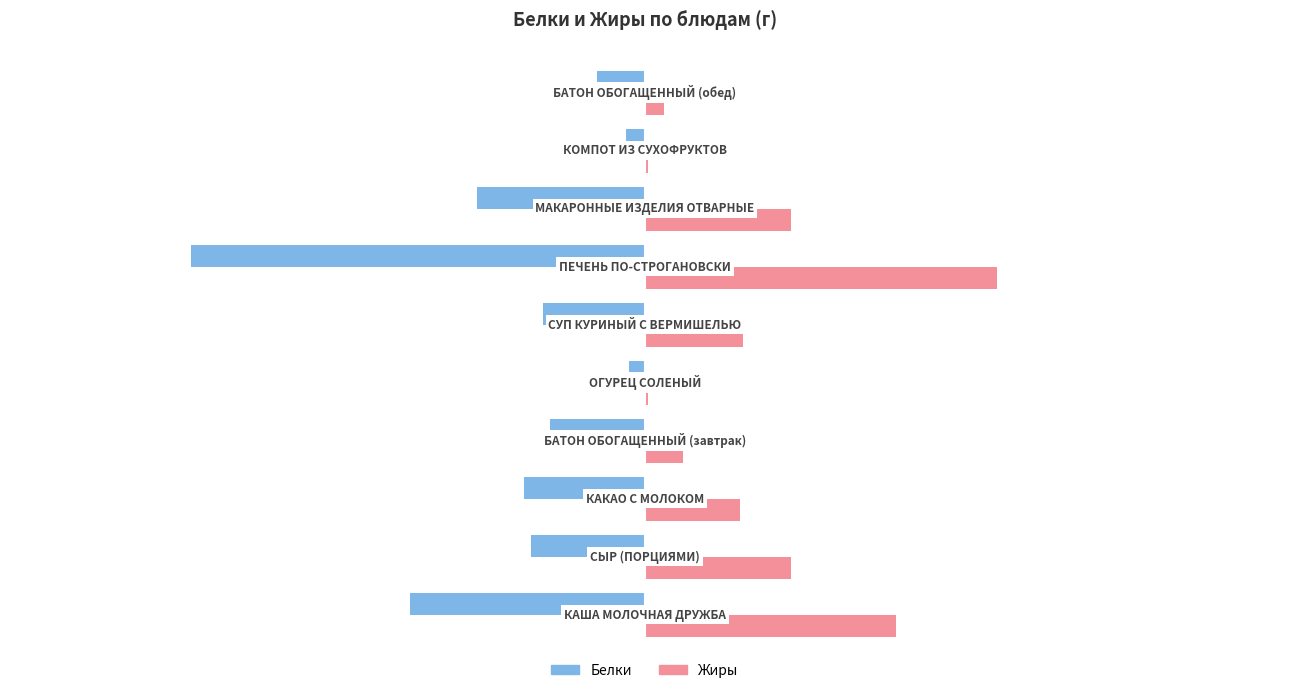

What is the sum of all Жиры values?

36.3